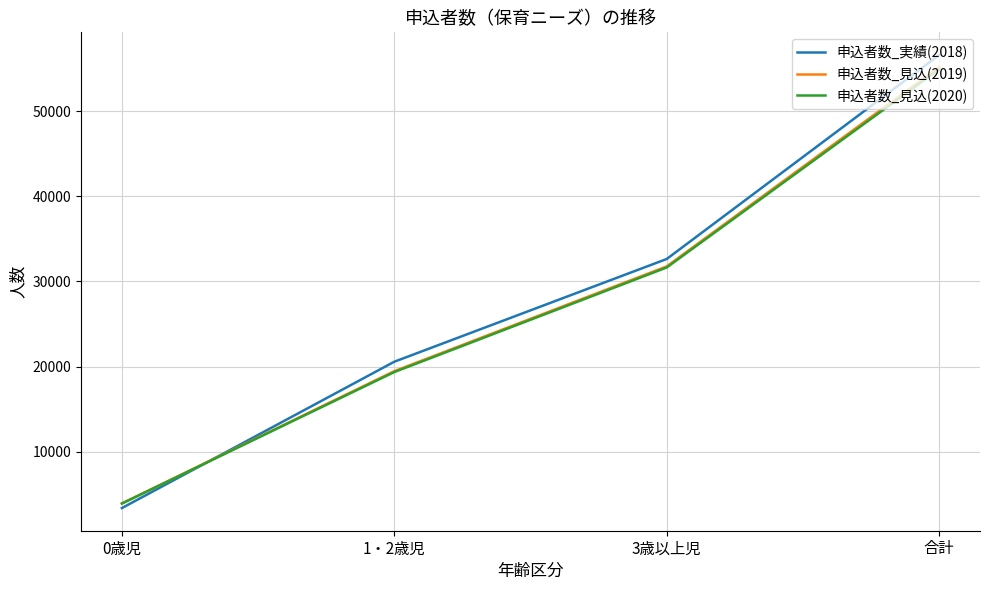

Where do 申込者数_実績(2018) and 申込者数_見込(2020) first cross each other?

0歳児 and 1・2歳児